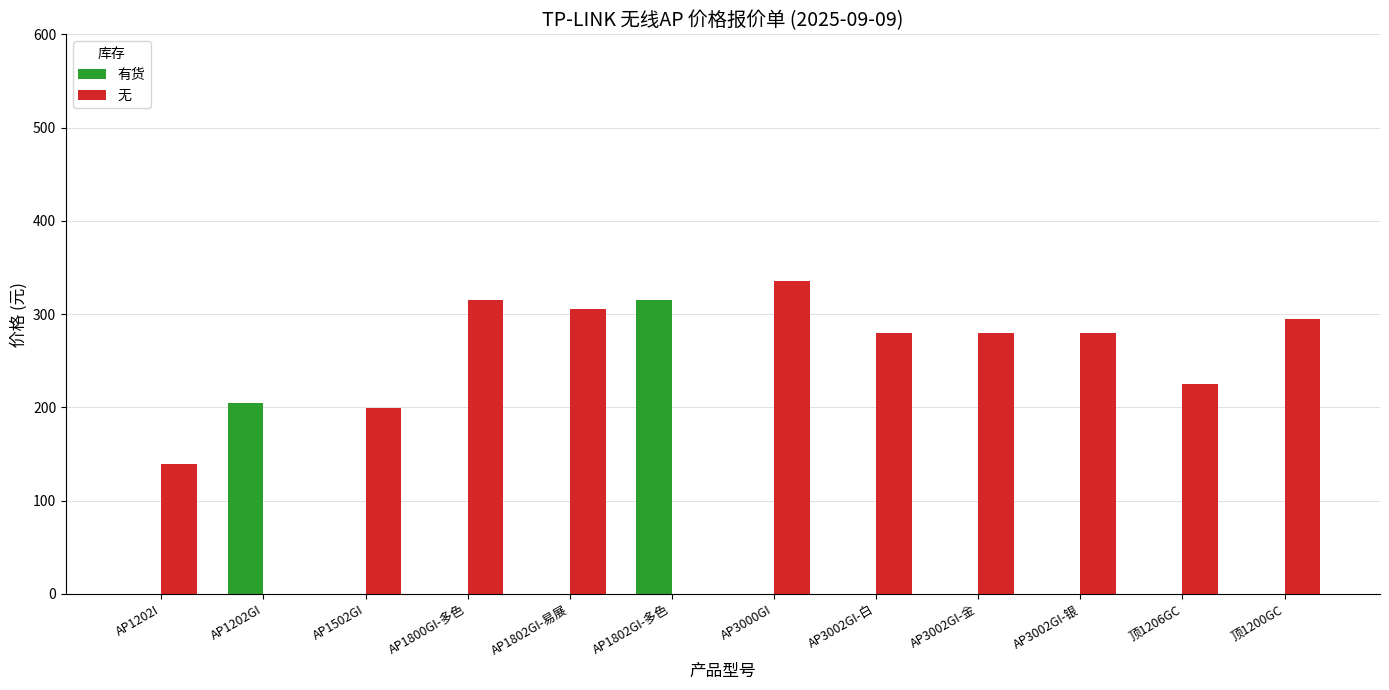

Reading left to right, what are all the values shown in this chart?

有货: 0	205	0	0	0	315	0	0	0	0	0	0
无: 139	0	199	315	305	0	335	280	280	280	225	295